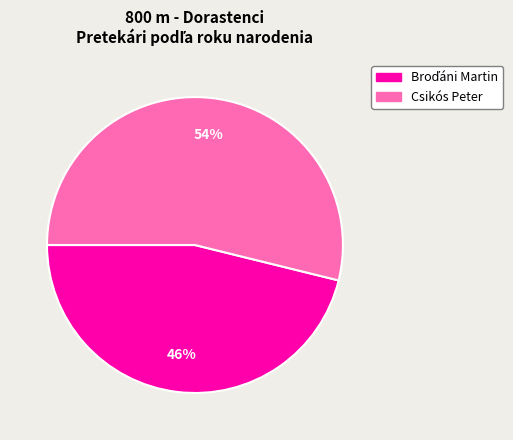

Is Csikós Peter the majority of the pie?

Yes